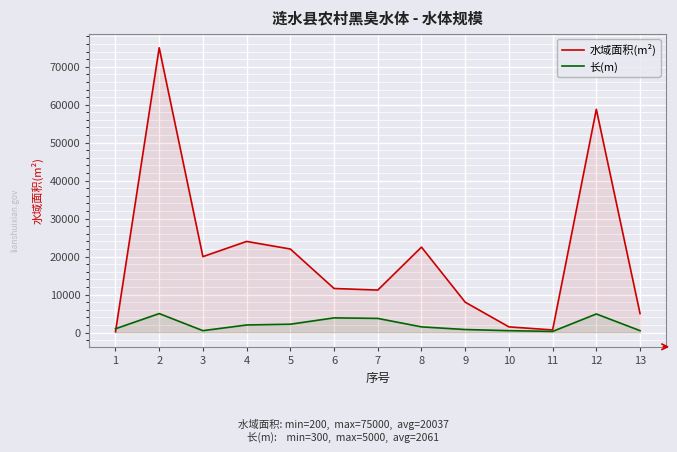

How many lines are shown in the chart?

2